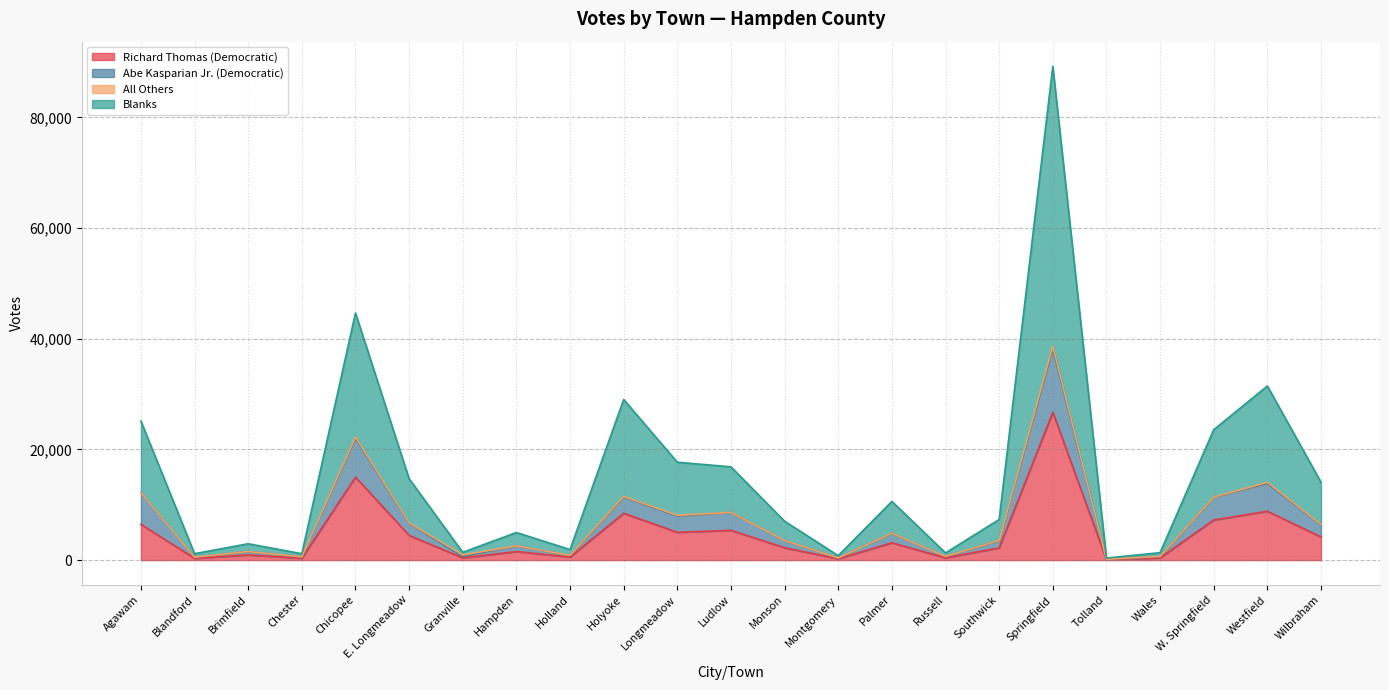

What is the maximum value for Richard Thomas (Democratic)?

26711